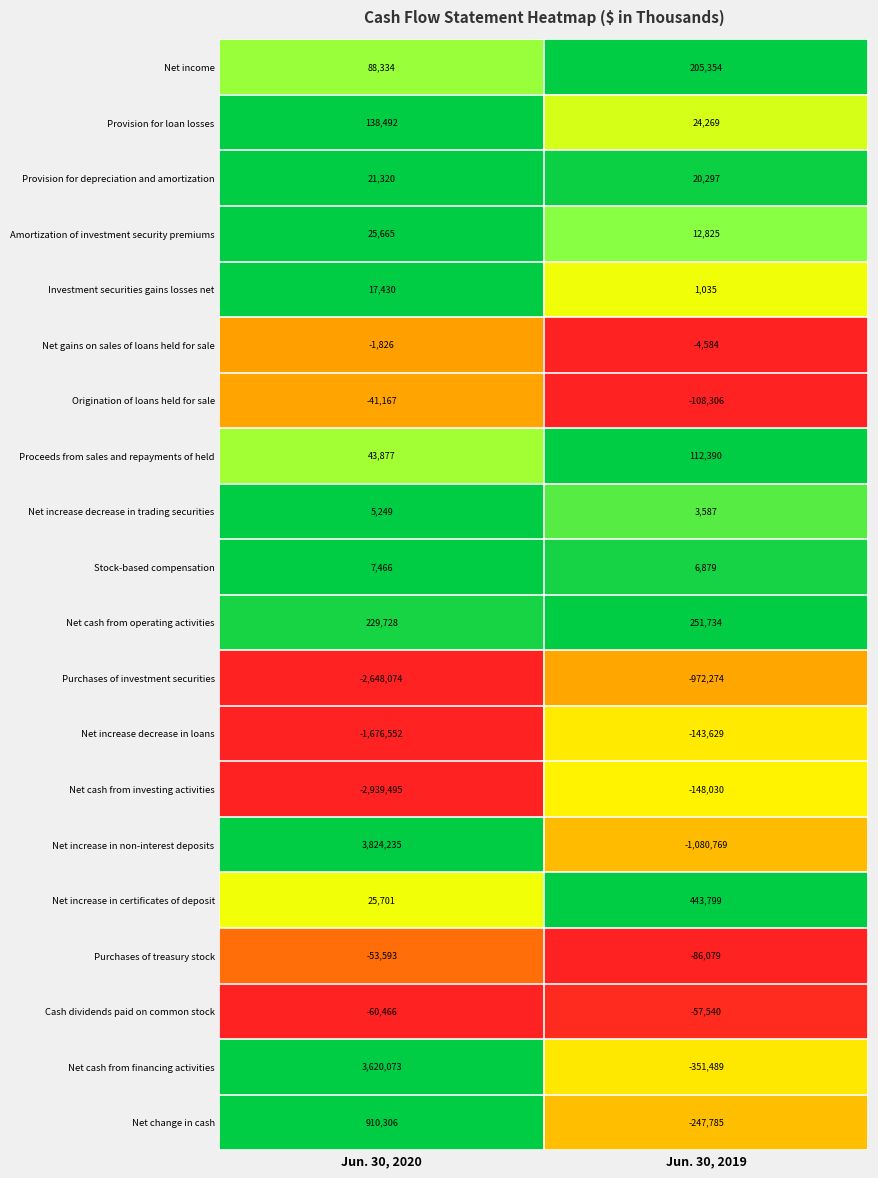

Which series has the largest total across all categories?

Net cash from financing activities